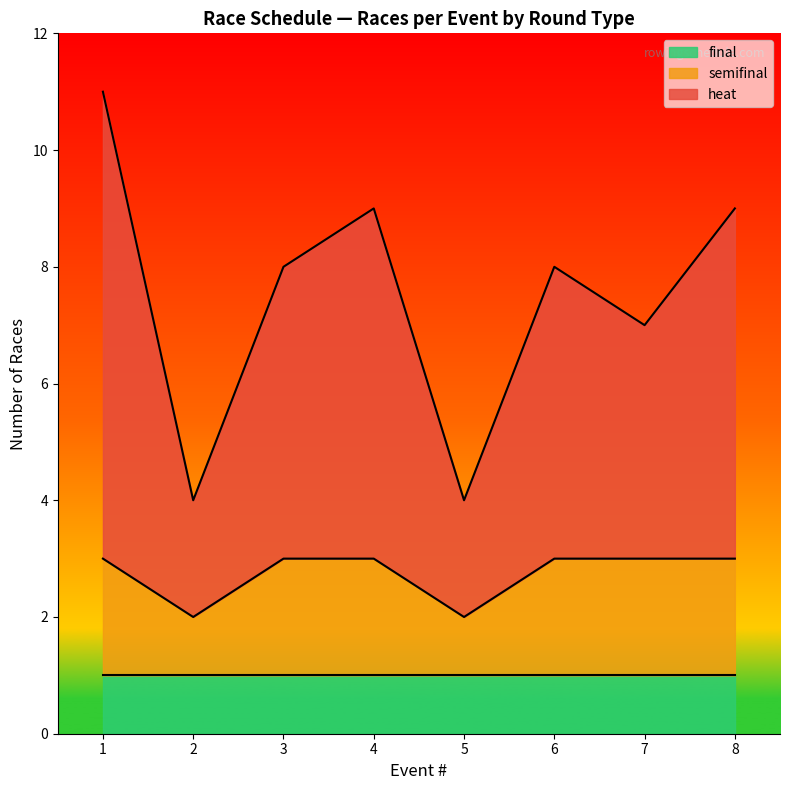

At which category is the sum across all series the highest?

1